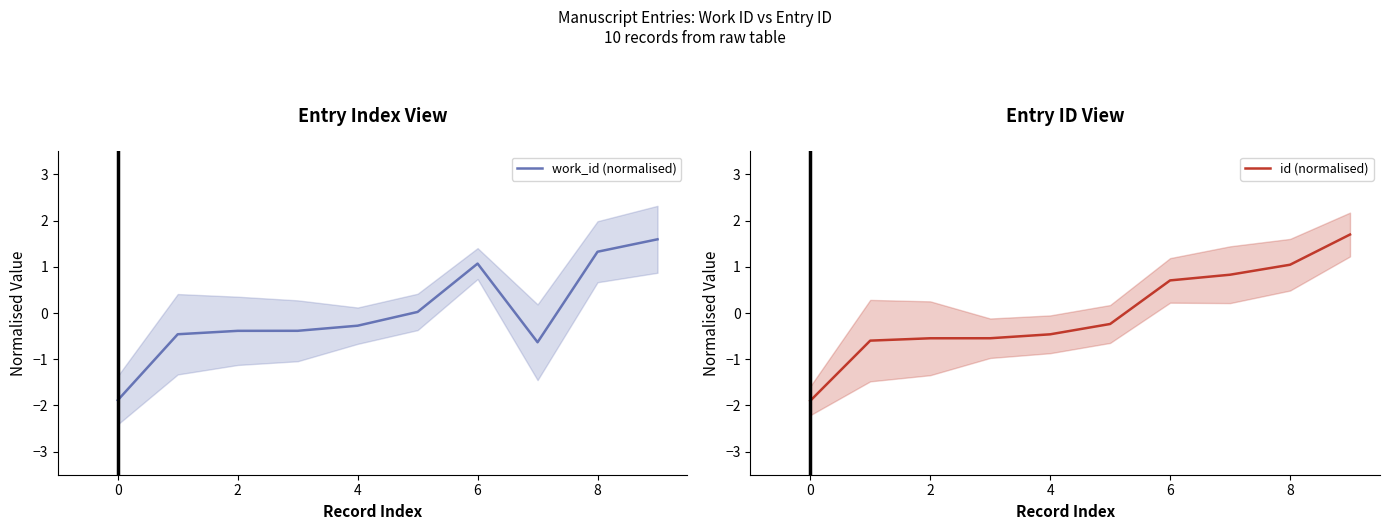

Where do id (normalised) and work_id (normalised) first cross each other?

6 and 7